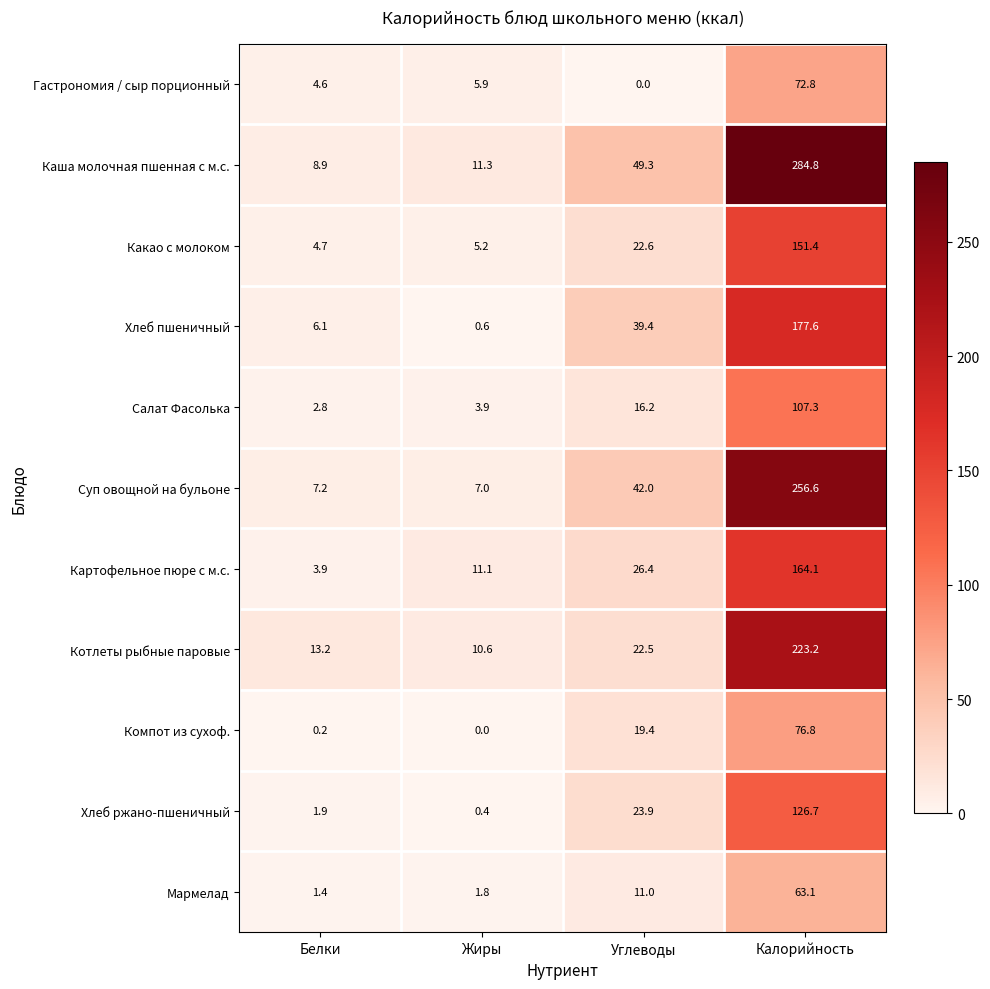

Which series changed the most between Белки and Калорийность?

Каша молочная пшенная с м.с.